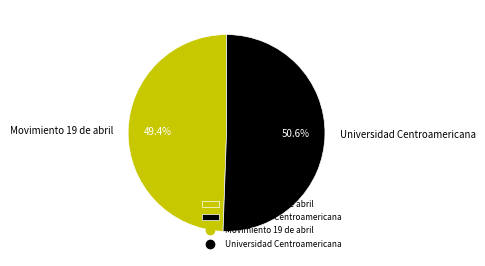

To the nearest percent, what is the average slice percentage?

50%